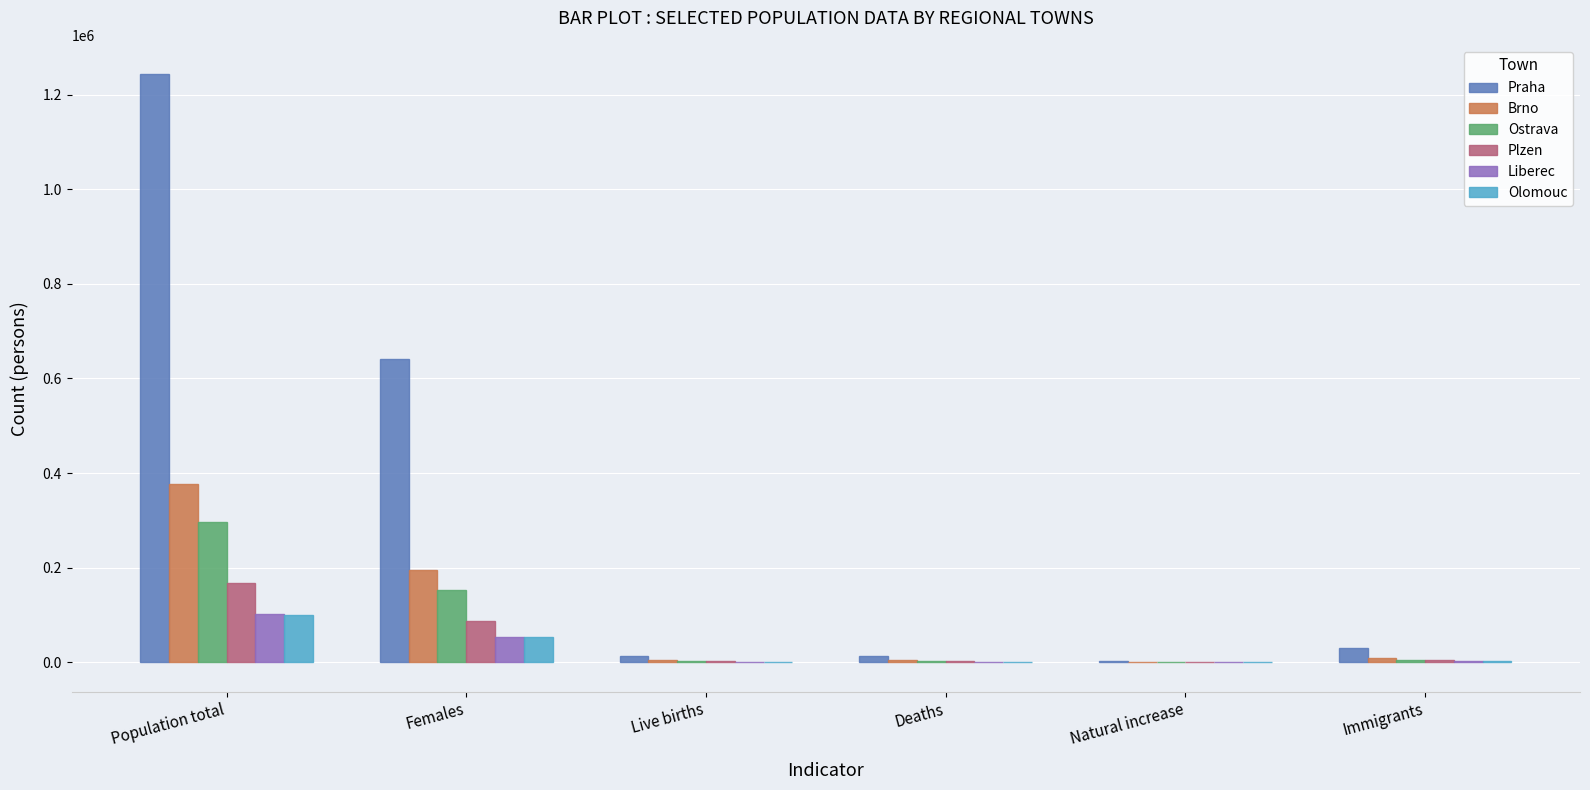

At which category is the sum across all series the highest?

Population total